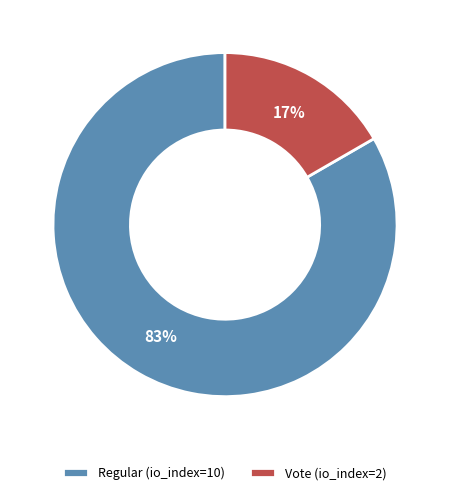

Does Regular account for over 50% of the chart?

Yes